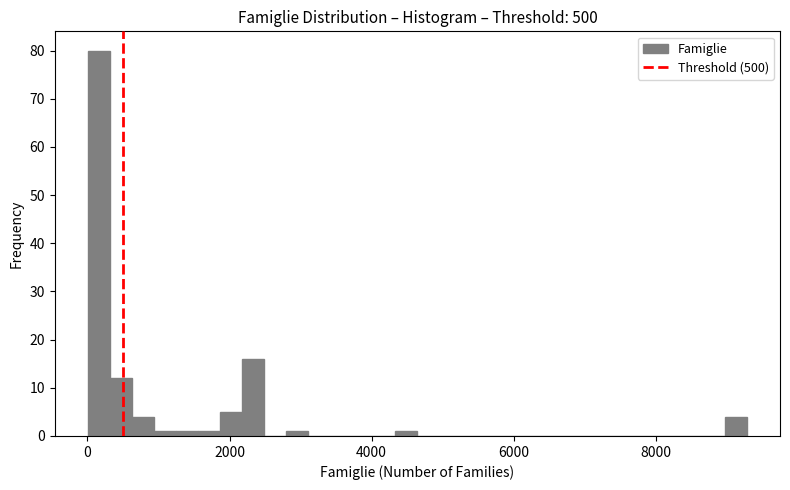

Read against the x-axis, roughly where is the centre of the tallest bar?

200